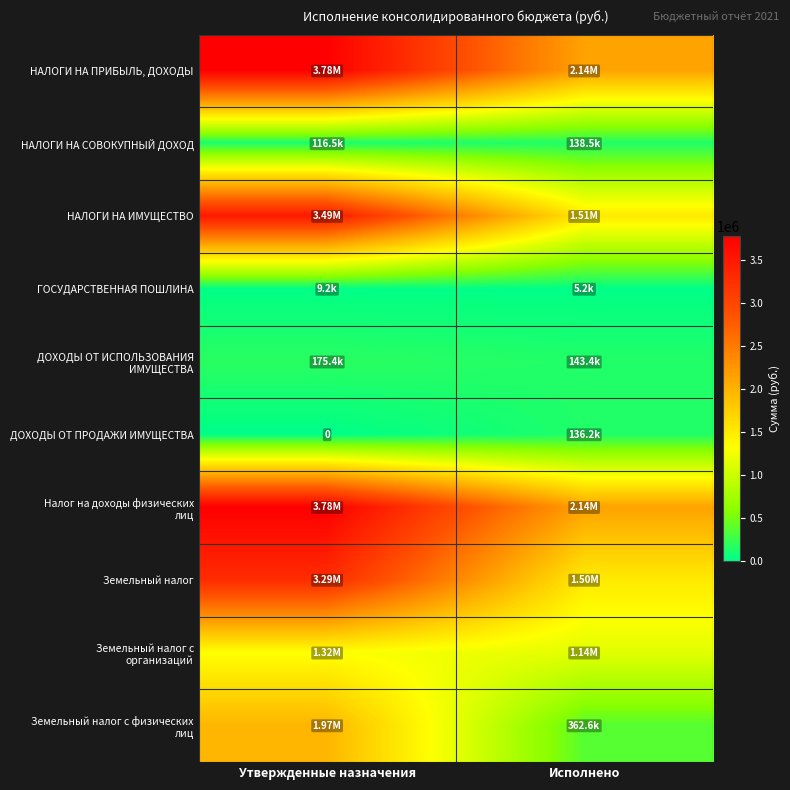

What is the difference between the highest and lowest values at Исполнено?

2133463.6